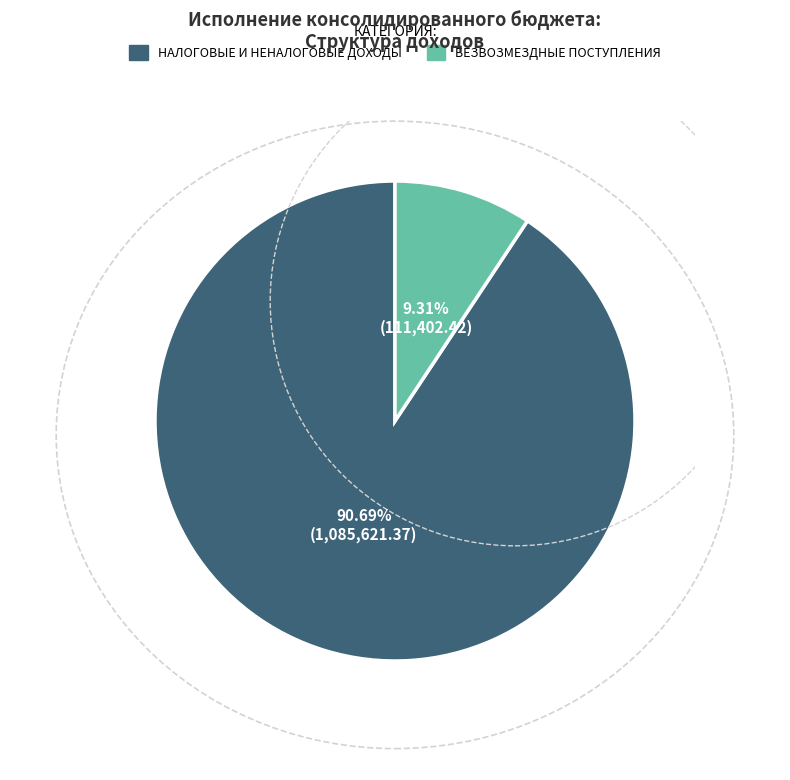

Does НАЛОГОВЫЕ И НЕНАЛОГОВЫЕ ДОХОДЫ represent more than half of the total?

Yes